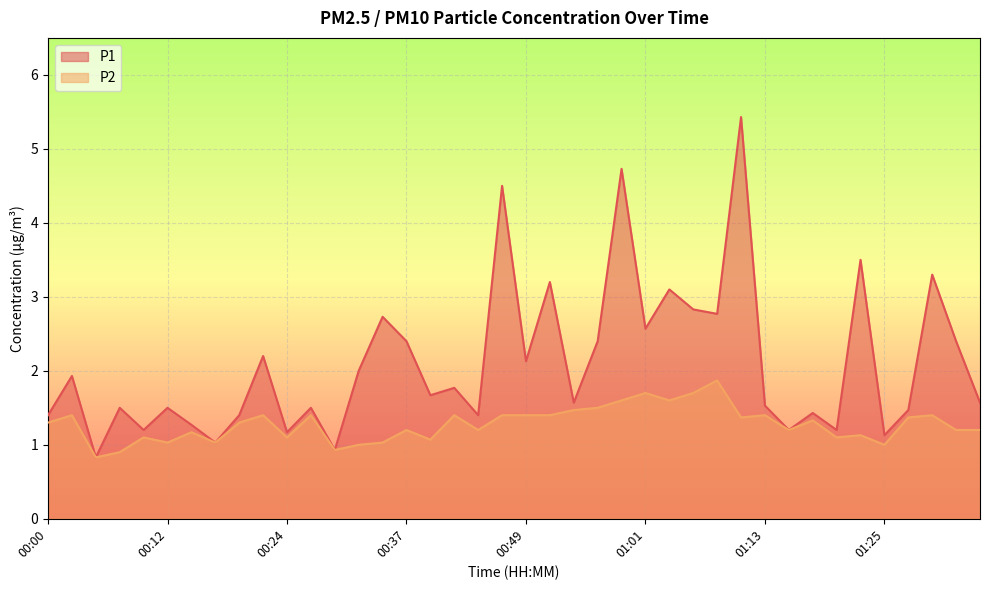

Rank the categories by P1 value from lowest to highest.

00:05, 00:29, 00:17, 01:25, 00:24, 00:10, 01:15, 01:20, 00:15, 00:00, 00:19, 00:44, 01:18, 01:28, 00:07, 00:12, 00:27, 01:13, 00:54, 01:35, 00:39, 00:41, 00:02, 00:32, 00:49, 00:22, 00:37, 00:56, 01:32, 01:01, 00:34, 01:08, 01:06, 01:03, 00:51, 01:30, 01:23, 00:46, 00:58, 01:11